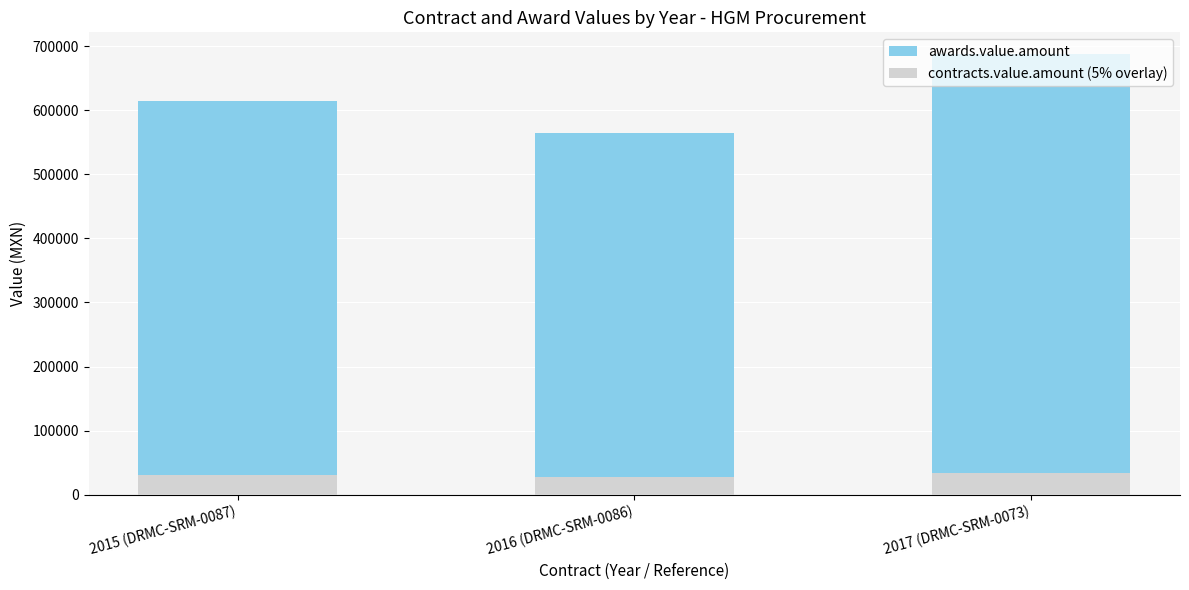

Where is contracts.value.amount (5% overlay) nearest to the value 31287?

2015 (DRMC-SRM-0087)